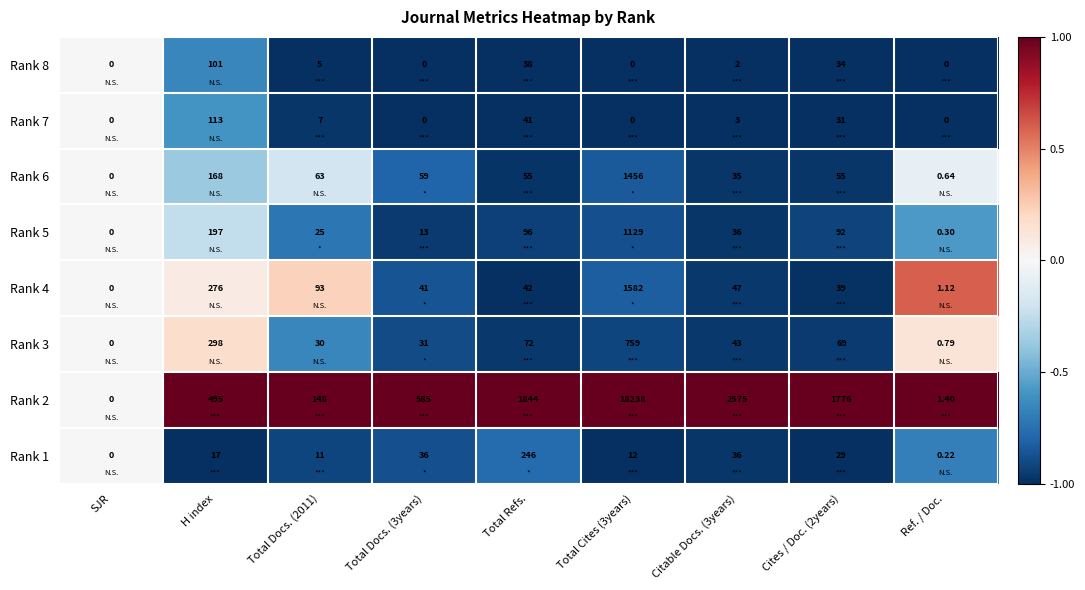

At which label does Rank 4 reach its minimum?

SJR